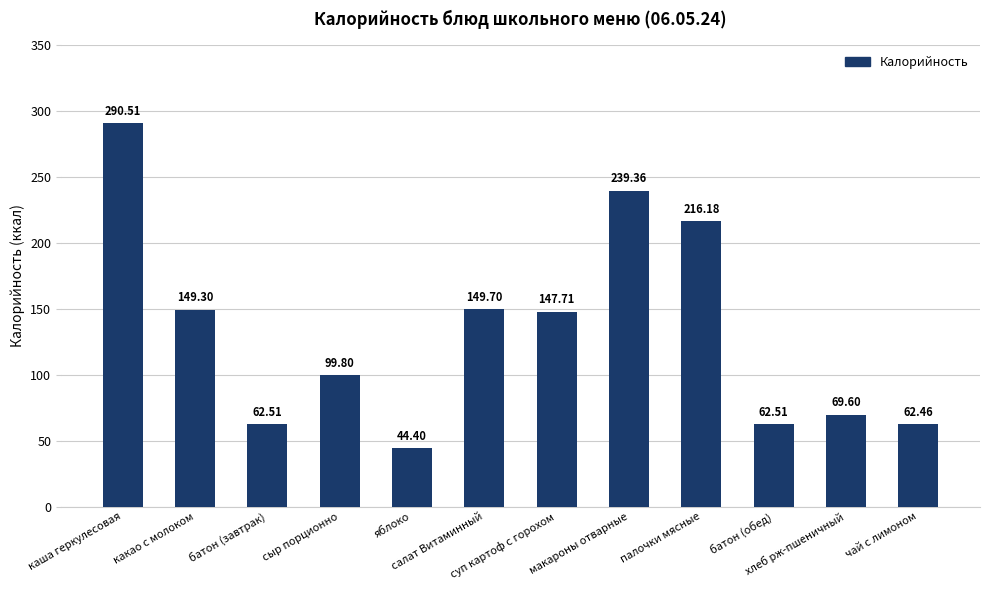

What is the maximum value shown in the chart?

290.5